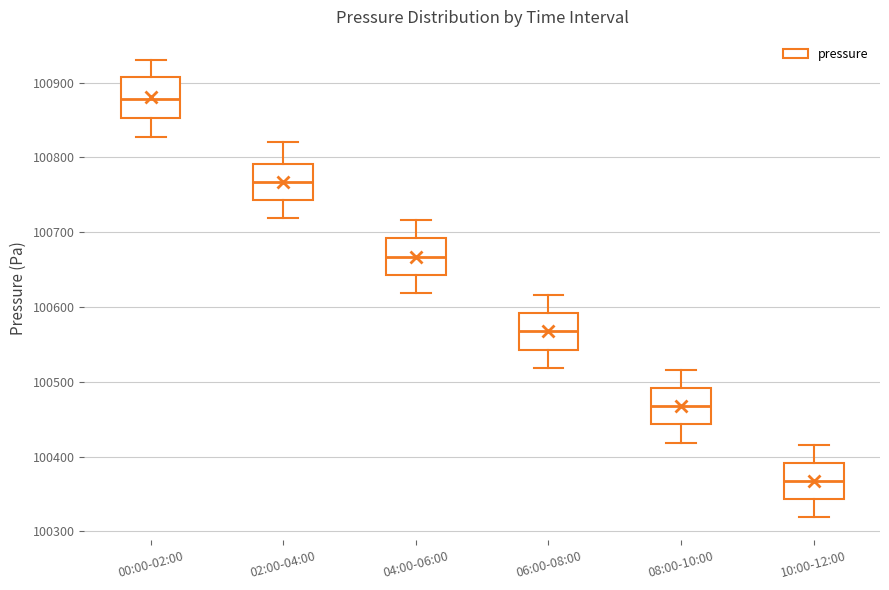

Where is the upper edge of the box for 02:00-04:00 on the y-axis? The values are not printed on the chart, so give them approximately, as read against the axis.

100790